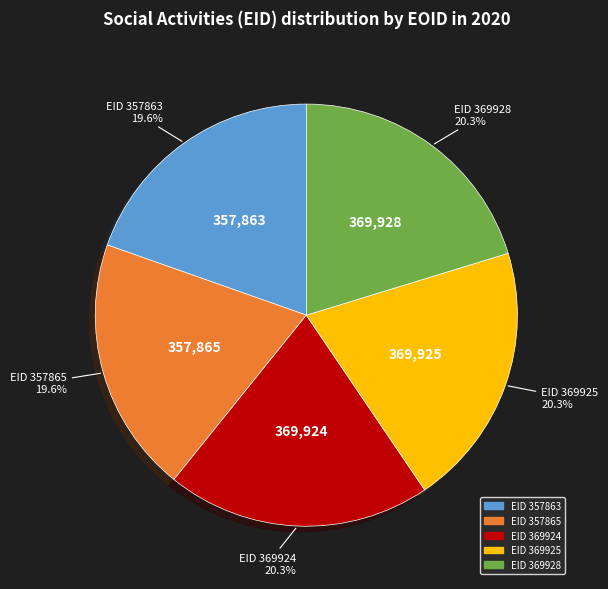

Is there any slice that represents more than half of the pie?

No